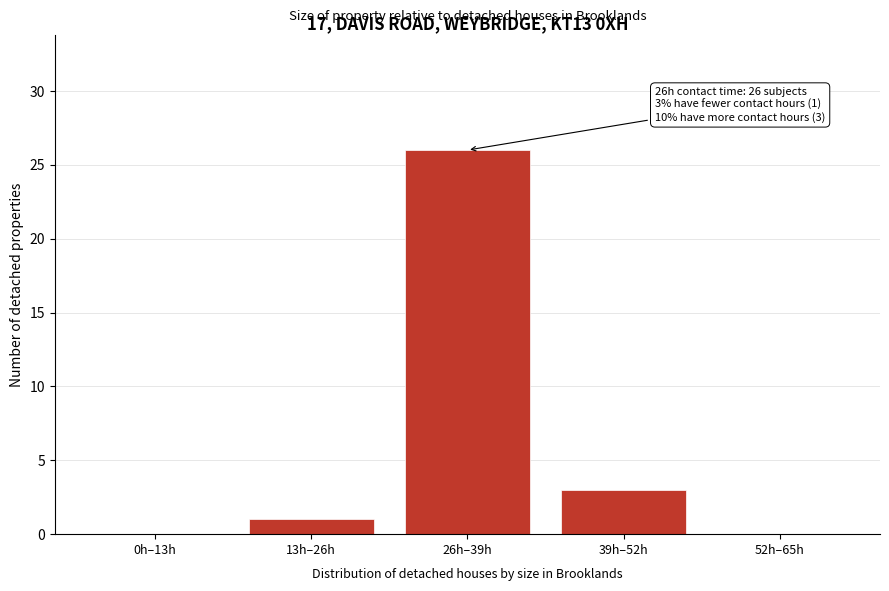

Reading left to right, extract all data points from this chart.

0h–13h=0	13h–26h=1	26h–39h=26	39h–52h=3	52h–65h=0